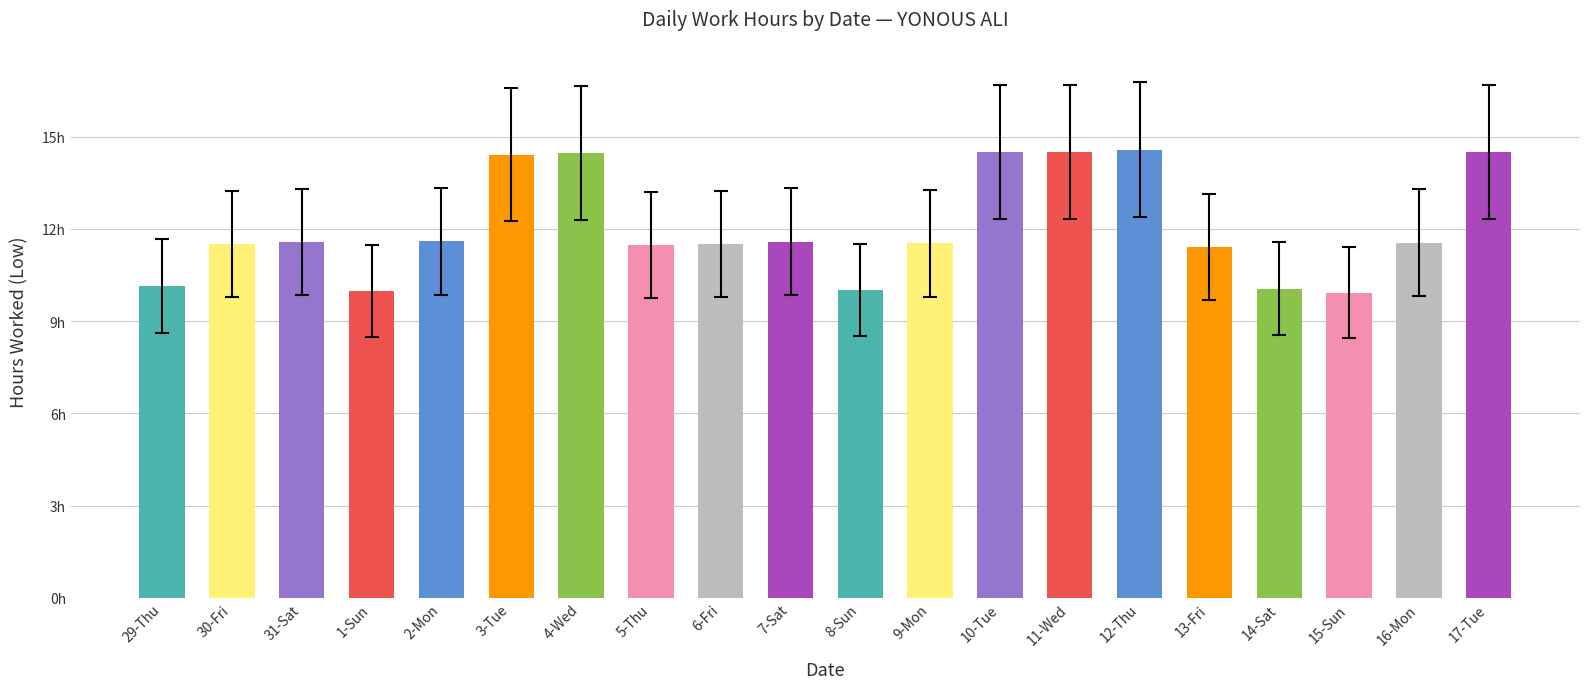

The value at 15-Sun is 9.9. True or false?

True